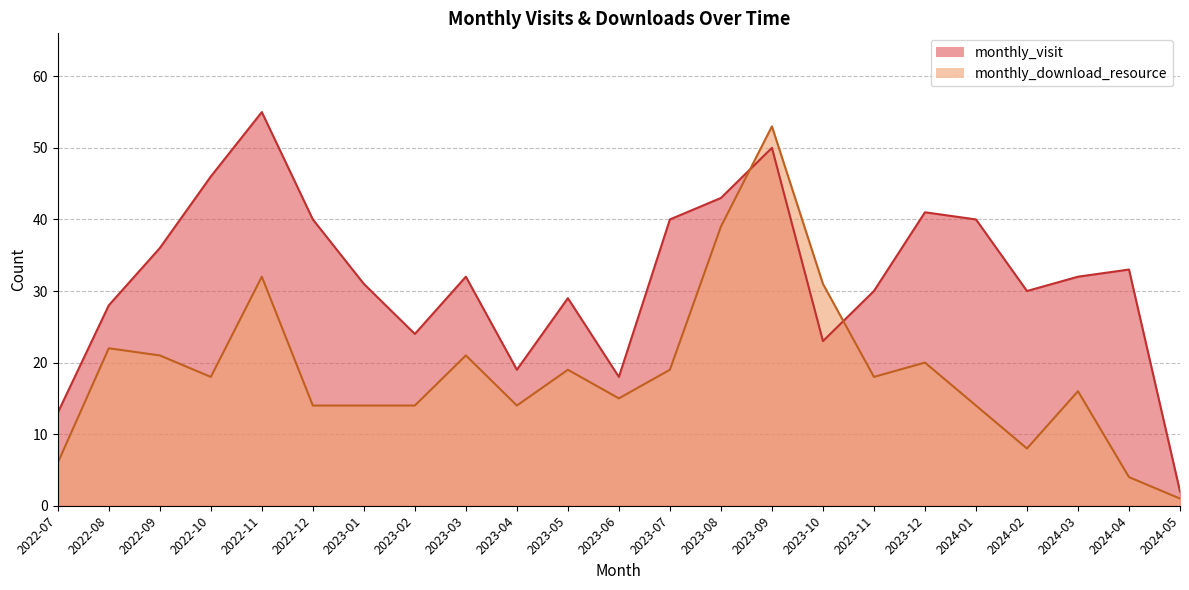

Does the chart have visible grid lines?

Yes